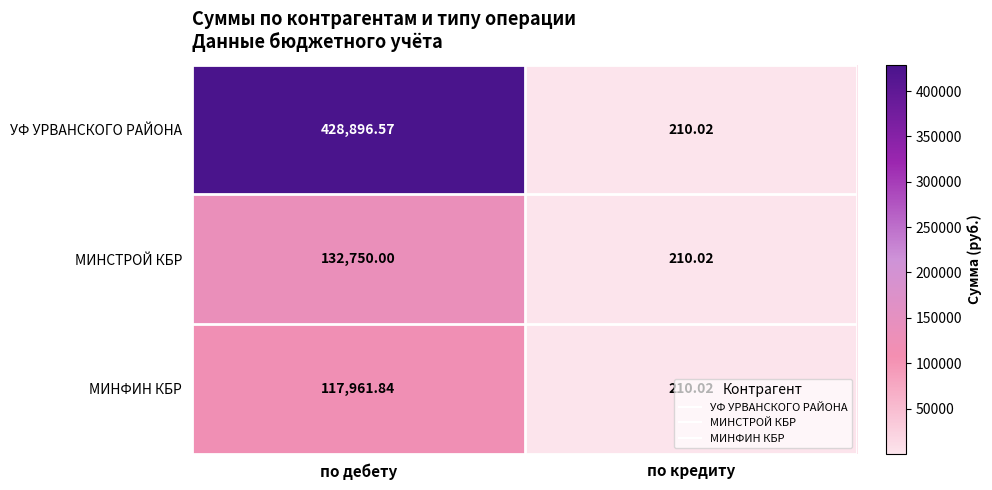

At which category is the sum across all series the highest?

по дебету